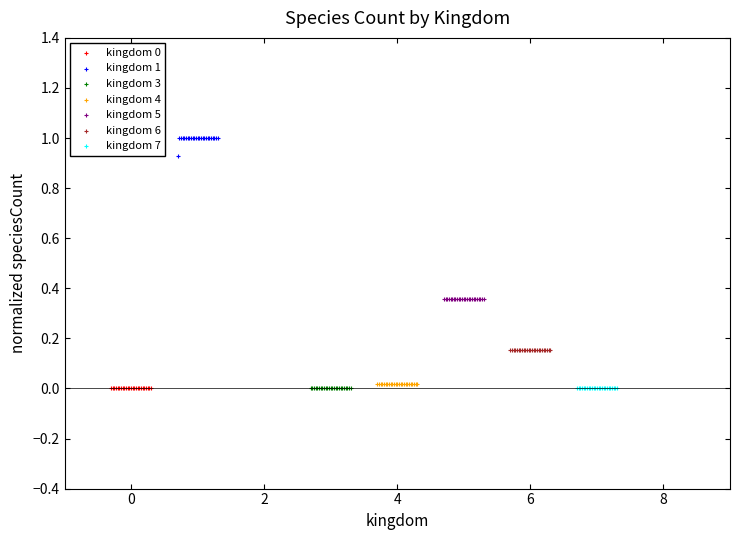

Which series contains the highest Y value?

kingdom 1